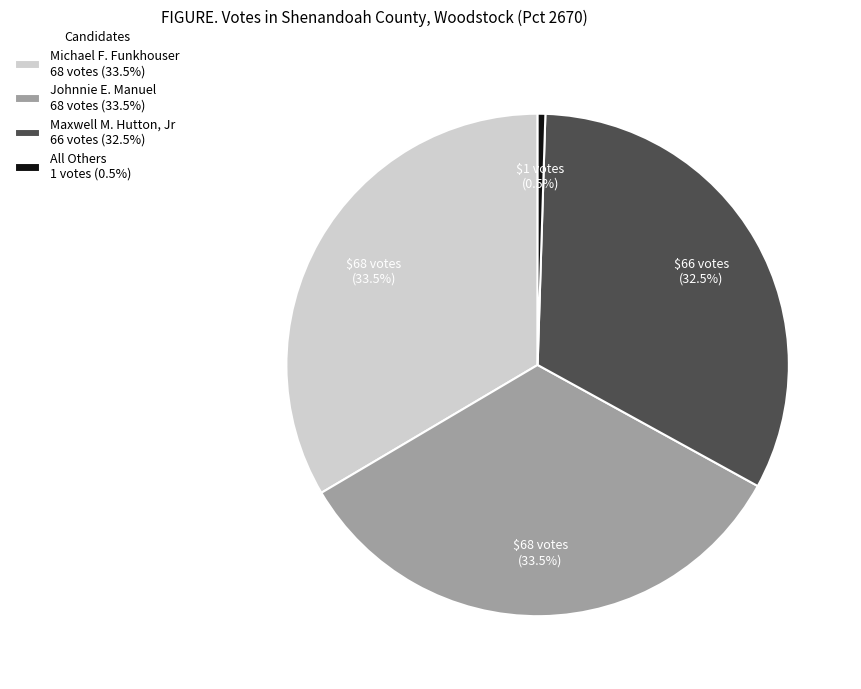

To the nearest percent, what is the average slice percentage?

25%